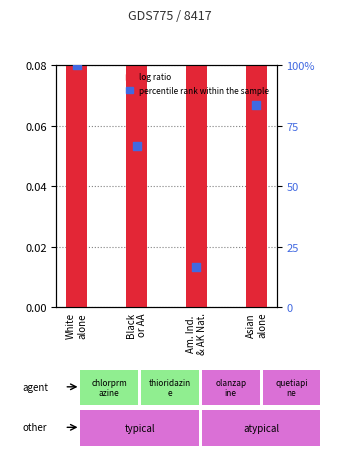

Which series contains the lowest Y value?

log ratio